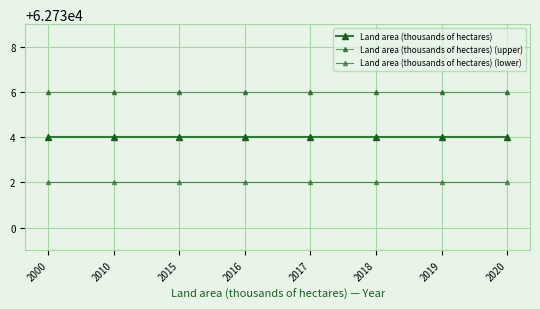

List the series in order of their overall mean, highest first.

Land area (thousands of hectares) (upper), Land area (thousands of hectares), Land area (thousands of hectares) (lower)